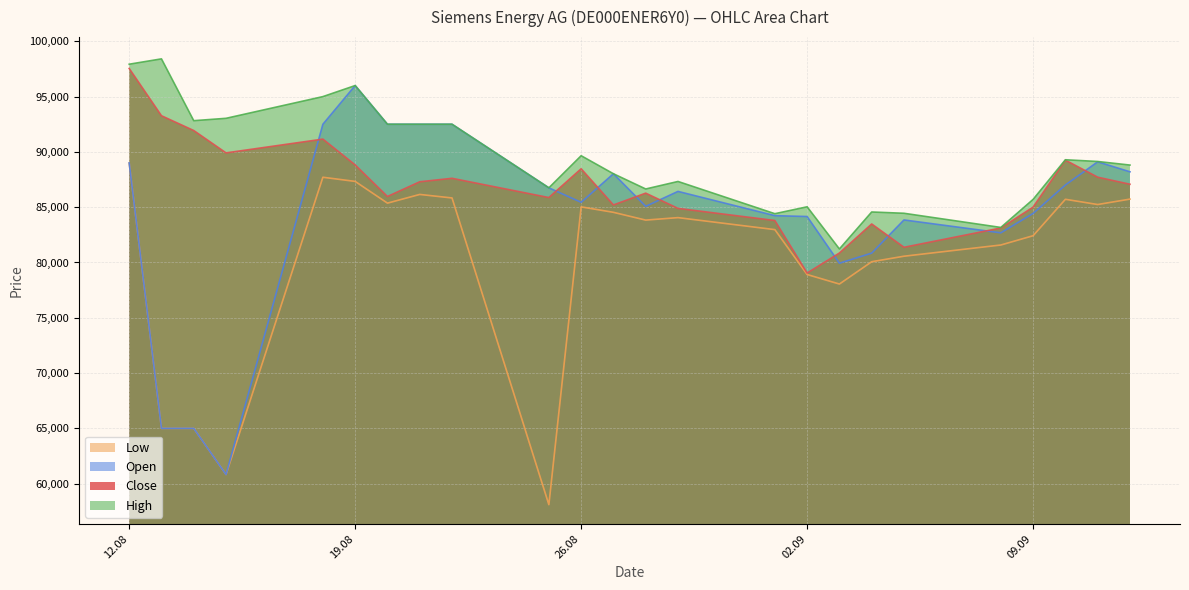

How many interior local valleys does the Open series have?

5